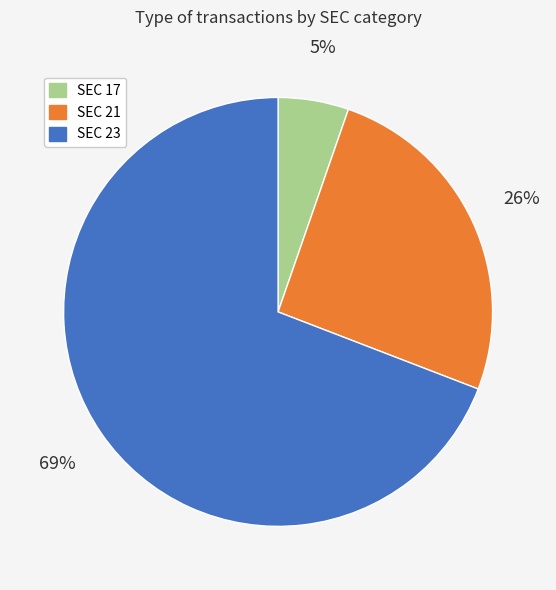

Is there any slice that represents more than half of the pie?

Yes